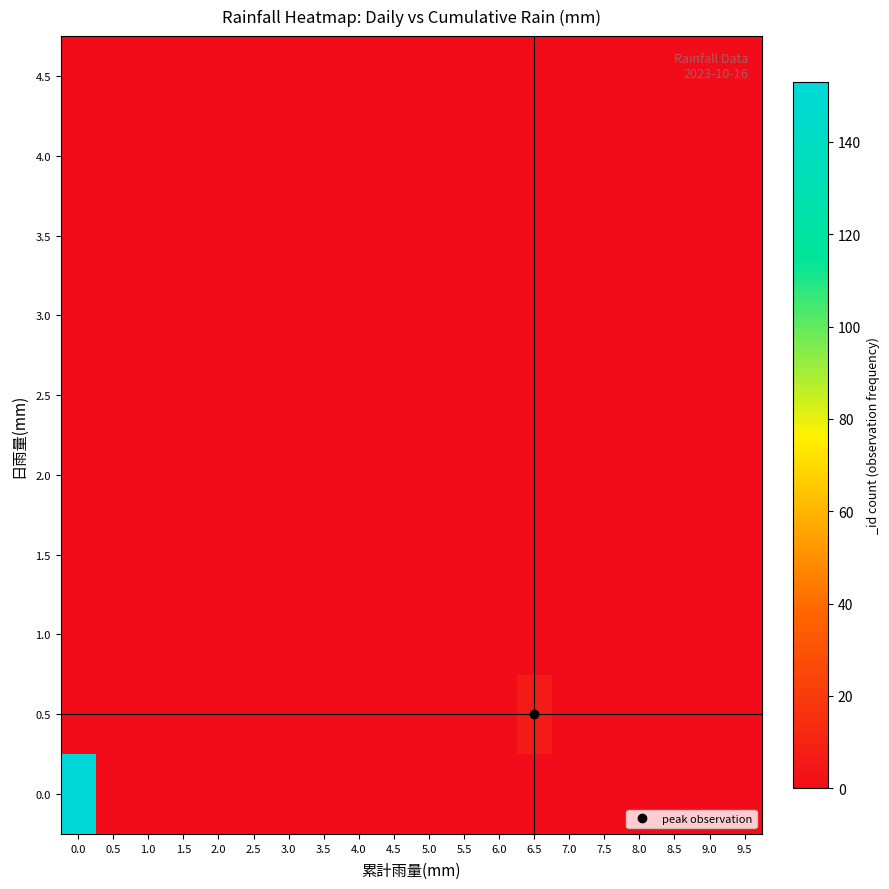

Count the number of categories in the chart.

20